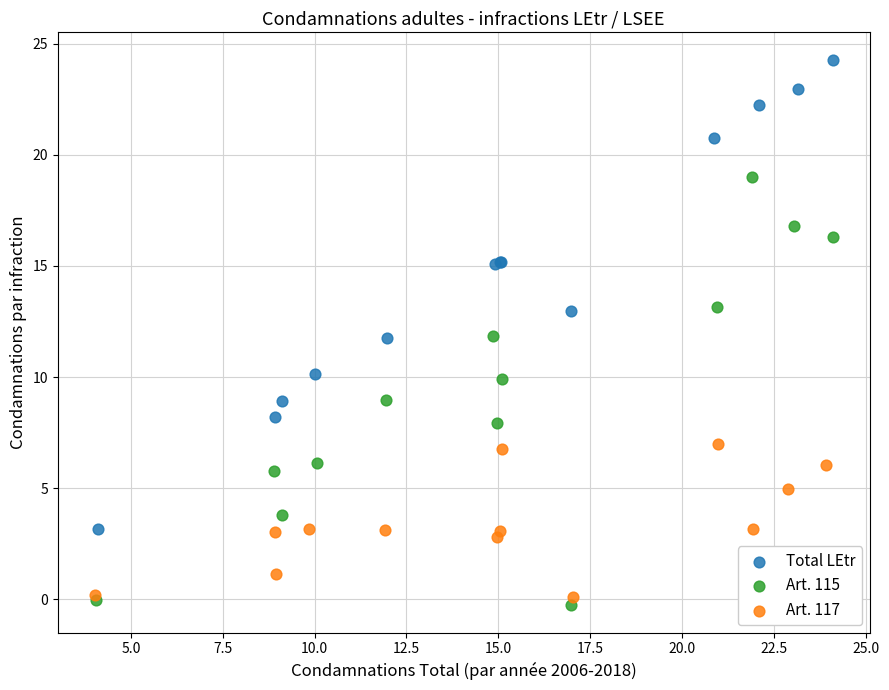

Which series reaches the maximum Y coordinate?

Total LEtr